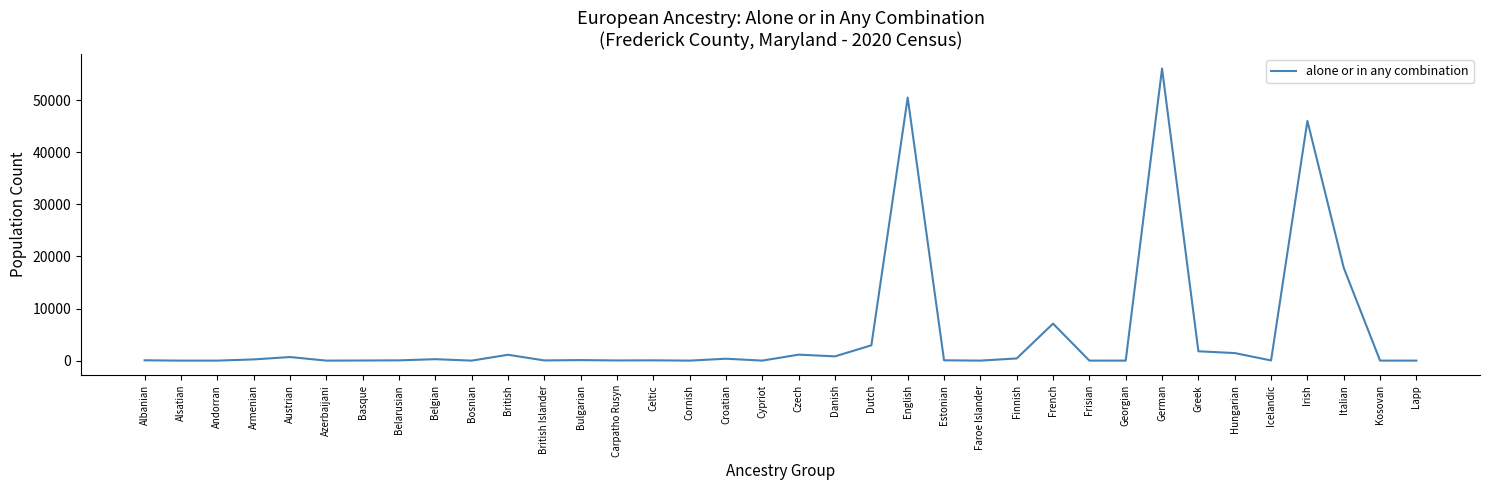

What is the maximum value shown in the chart?

56068